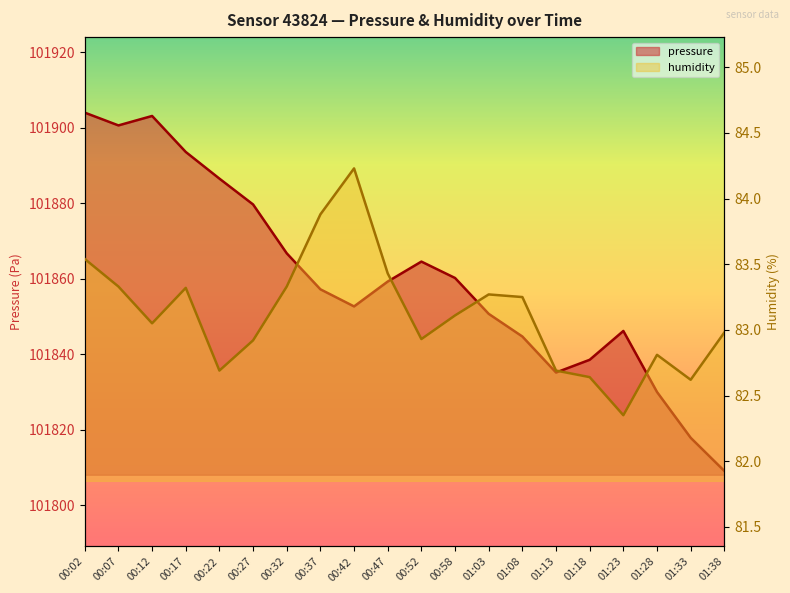

Reading left to right, extract all data points from this chart.

pressure: 101904.0	101900.6	101903.1	101893.6	101886.5	101879.7	101866.7	101857.2	101852.7	101859.2	101864.5	101860.2	101850.7	101844.7	101835.2	101838.5	101846.2	101830.0	101817.9	101809.1
humidity: 83.5	83.3	83.0	83.3	82.7	82.9	83.3	83.9	84.2	83.4	82.9	83.1	83.3	83.2	82.7	82.6	82.3	82.8	82.6	83.0